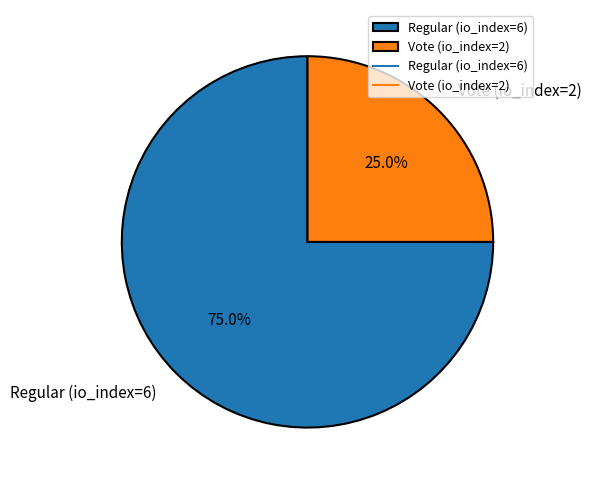

What is the largest slice in the pie chart?

Regular (io_index=6)